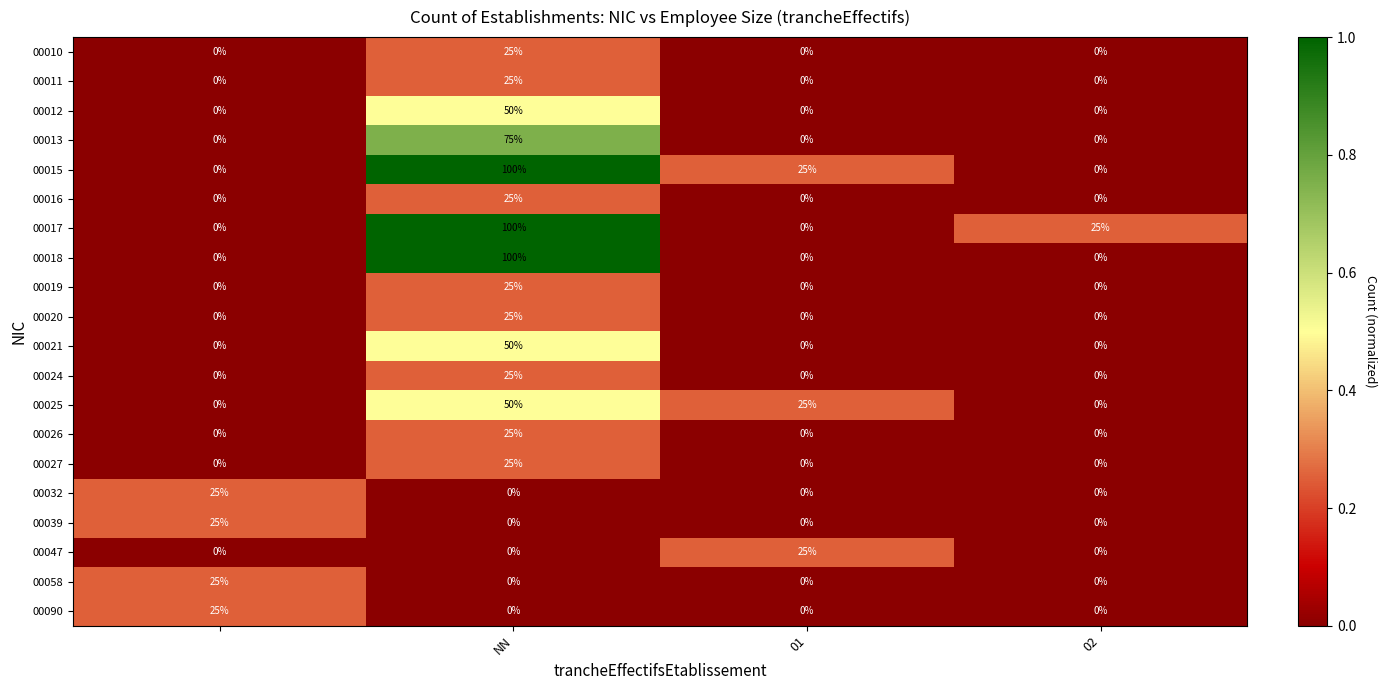

What is the average value of the 00026 series?

6